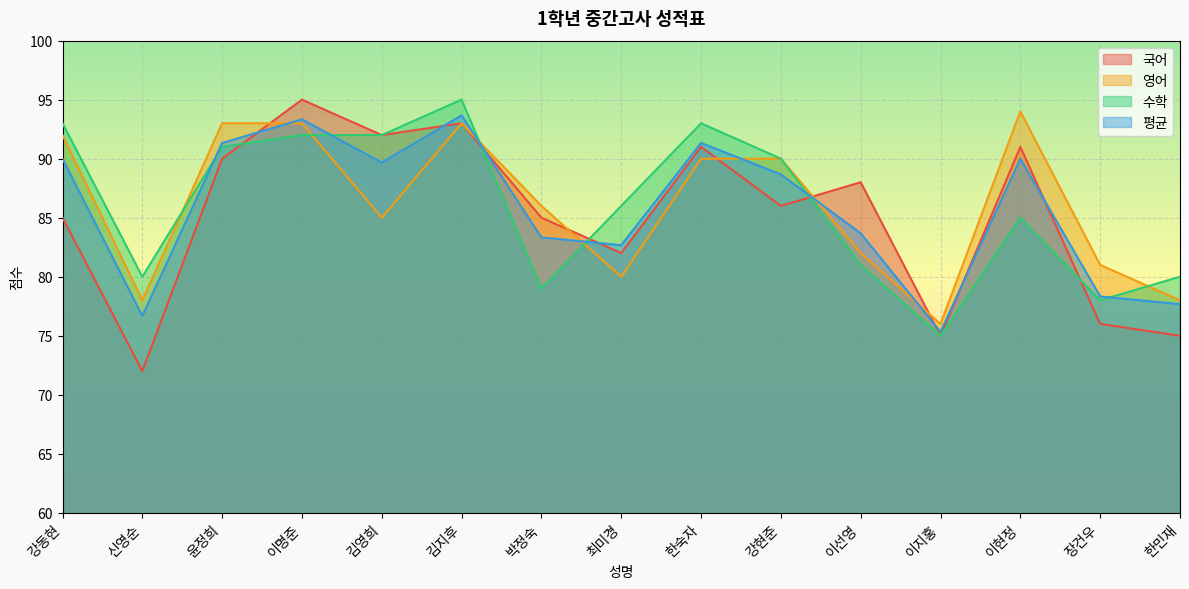

Which series changed the most between 이명준 and 강현준?

국어